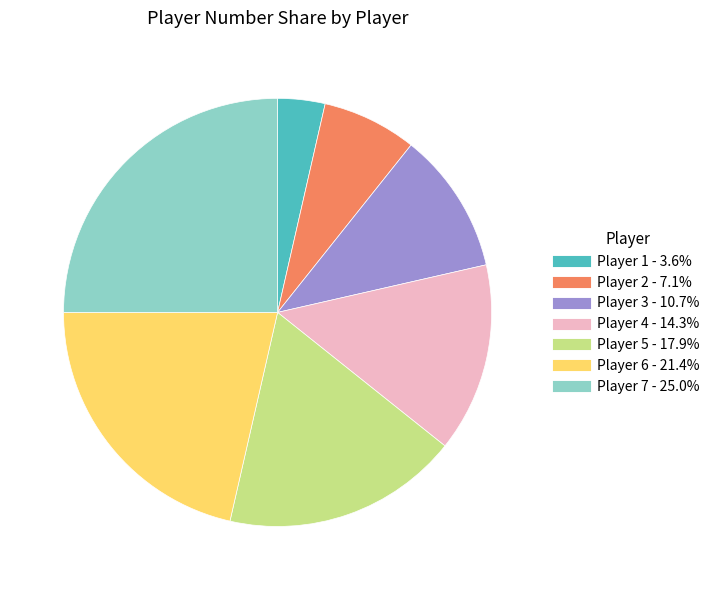

Does Player 3 represent more than half of the total?

No